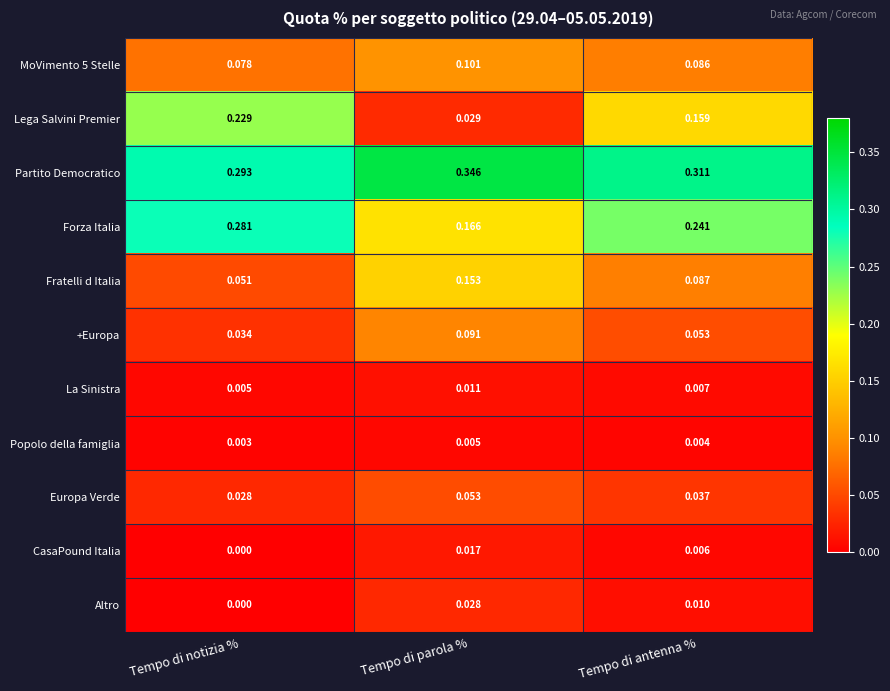

Which series has the largest range (max minus min)?

Lega Salvini Premier